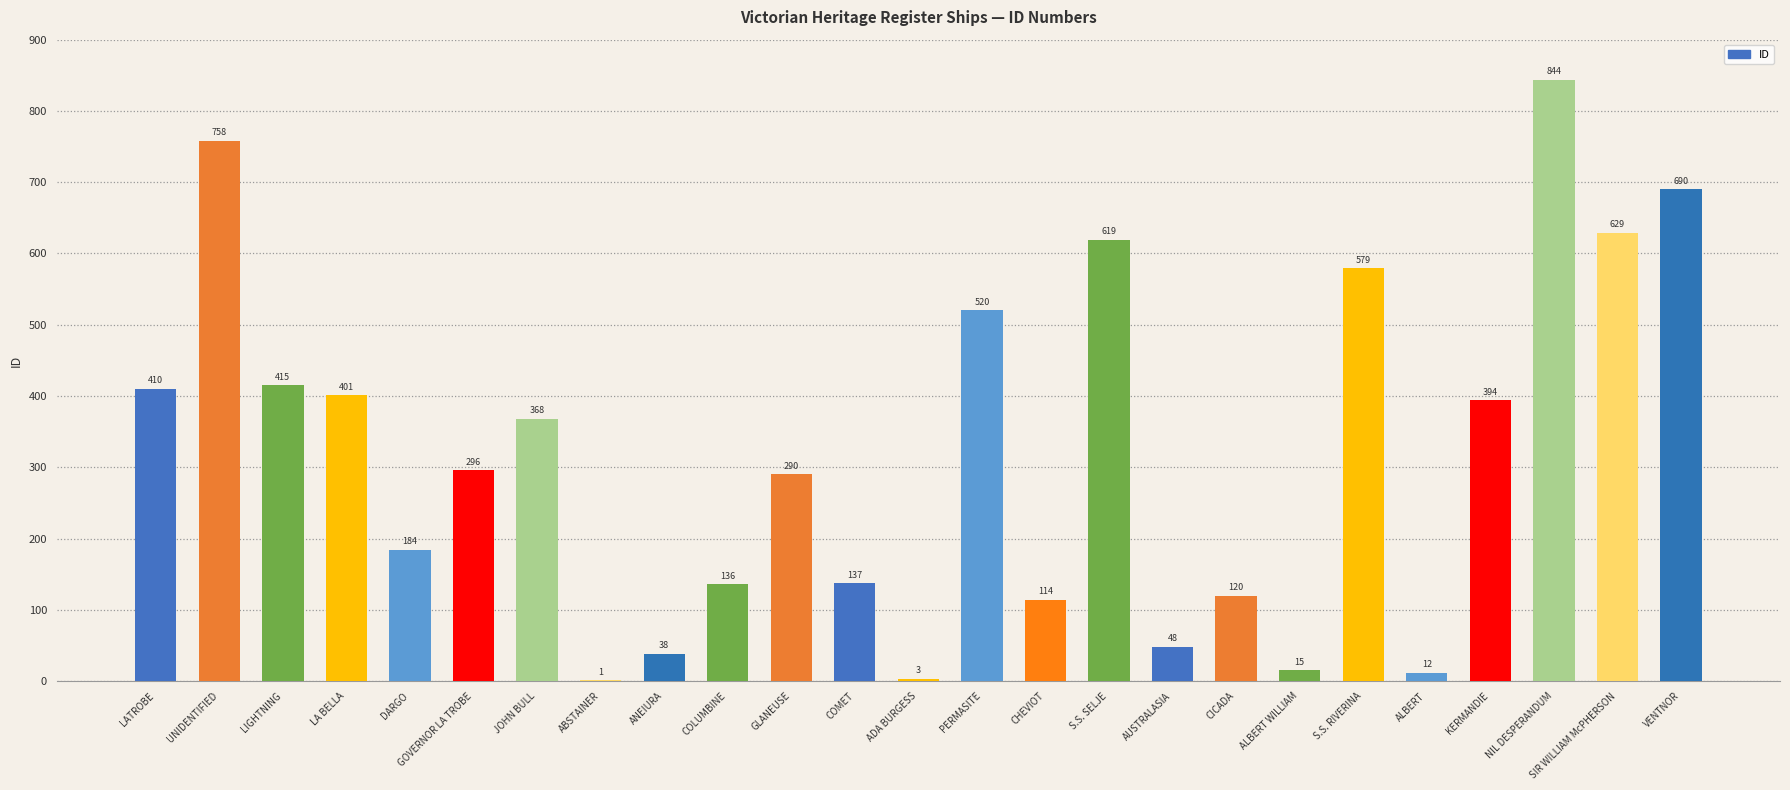

Read the value at S.S. RIVERINA.

579